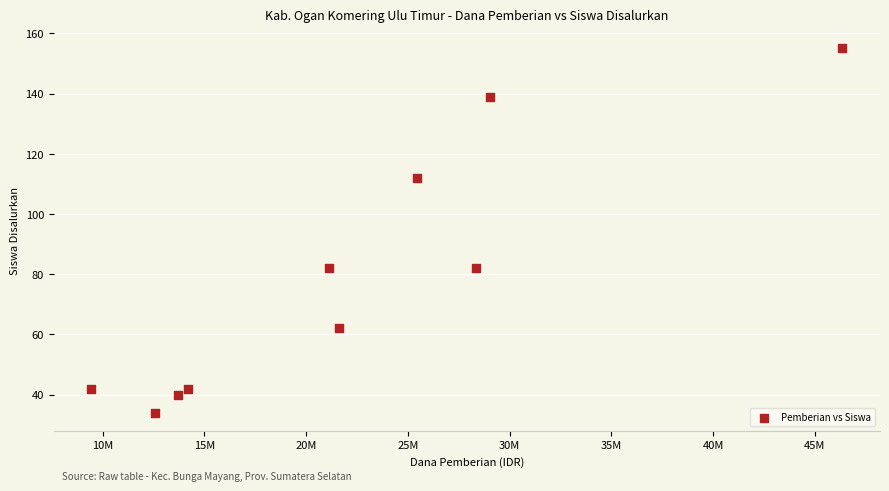

What is the average X value?

22185000